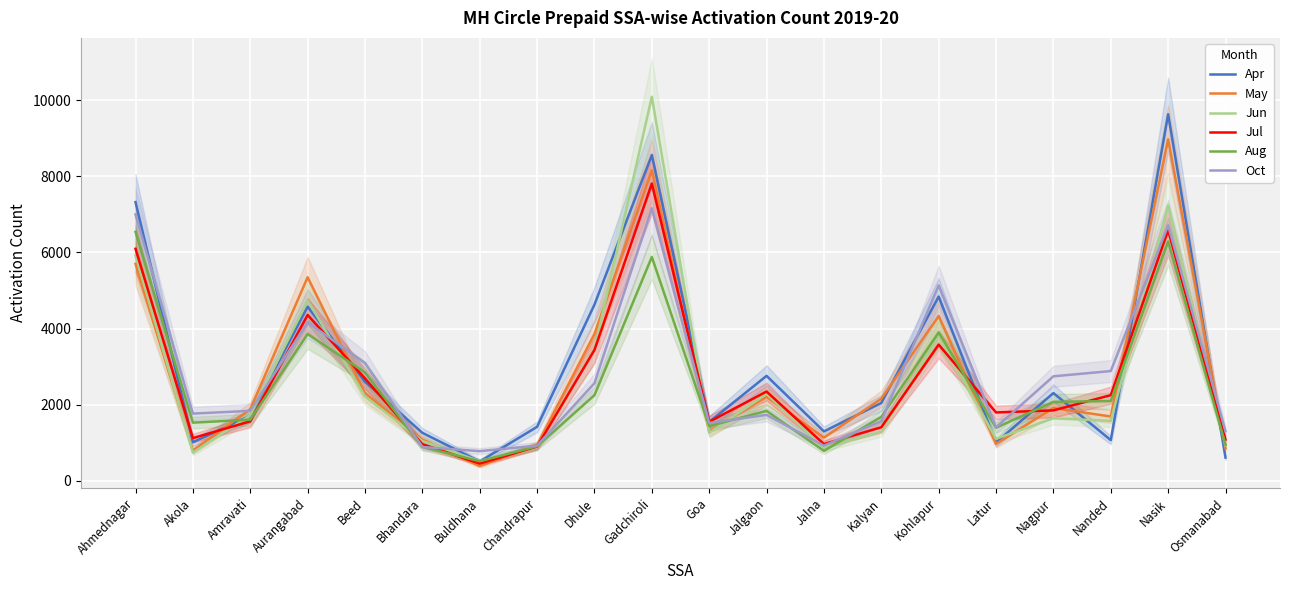

At which label does Oct first exceed 1840?

Ahmednagar